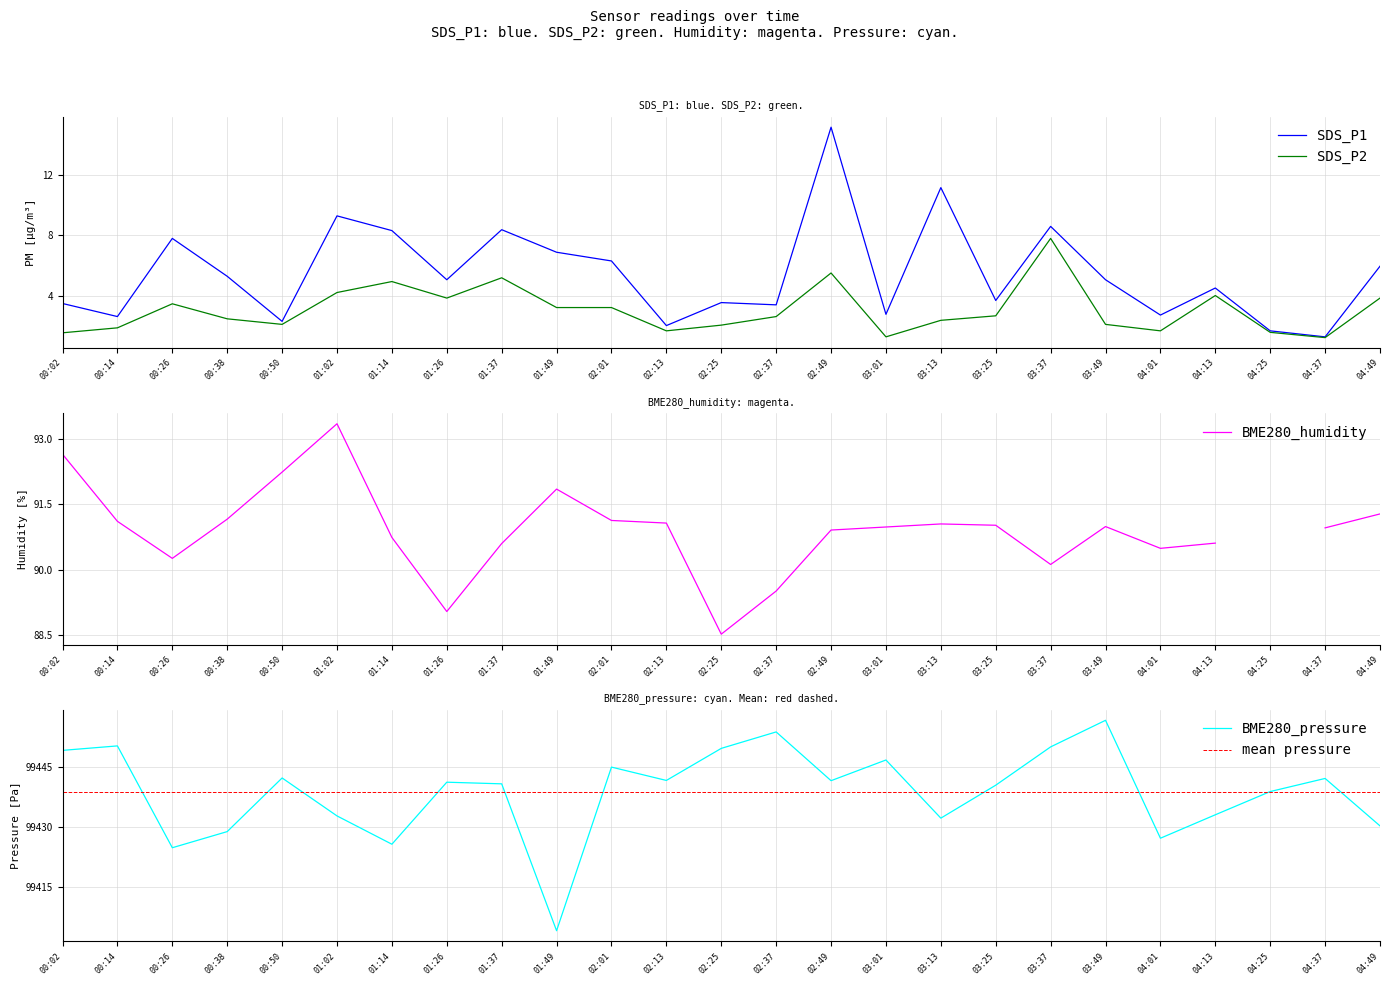

What is the maximum value for SDS_P2?

7.8